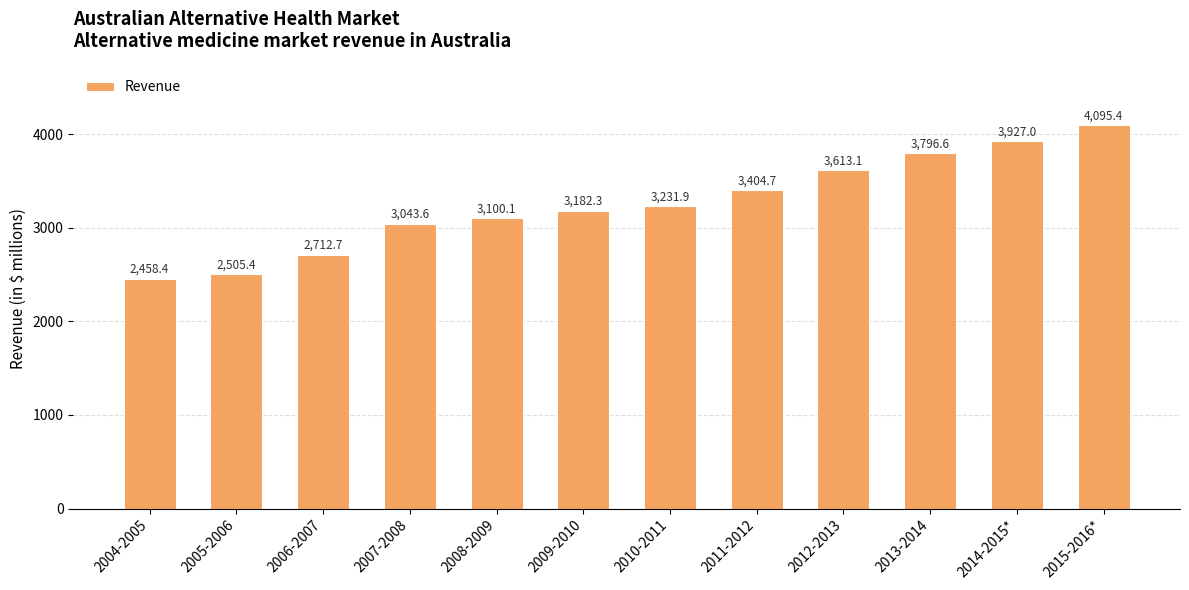

What is the change in value from 2005-2006 to 2015-2016*?

+1590.0